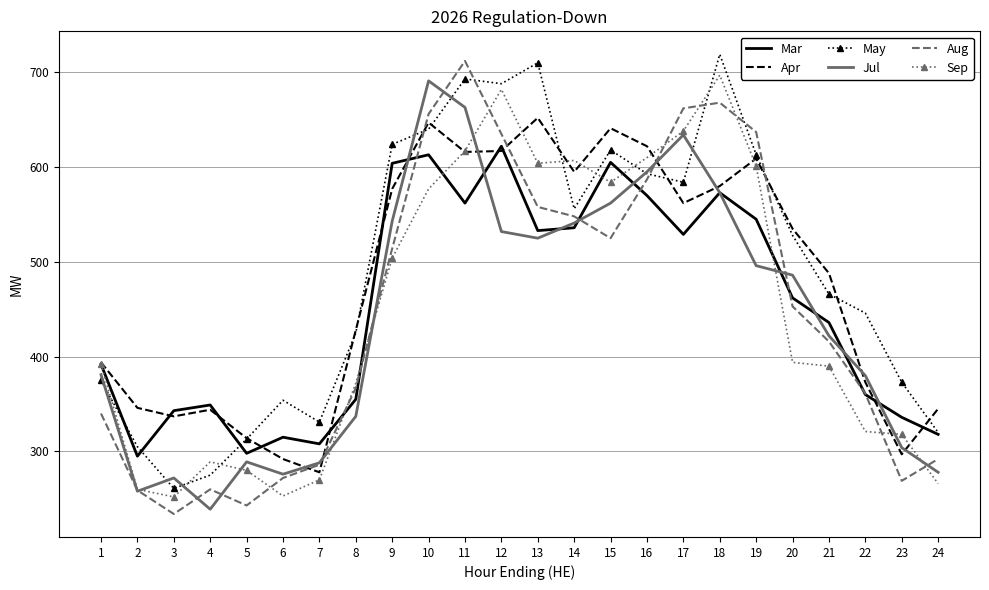

Where is the first local maximum for May?

6